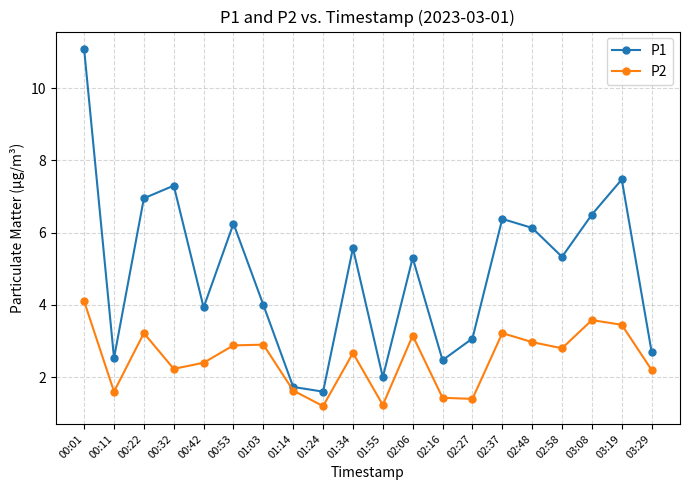

Is it true that P2 equals 2.7 at 01:34?

True